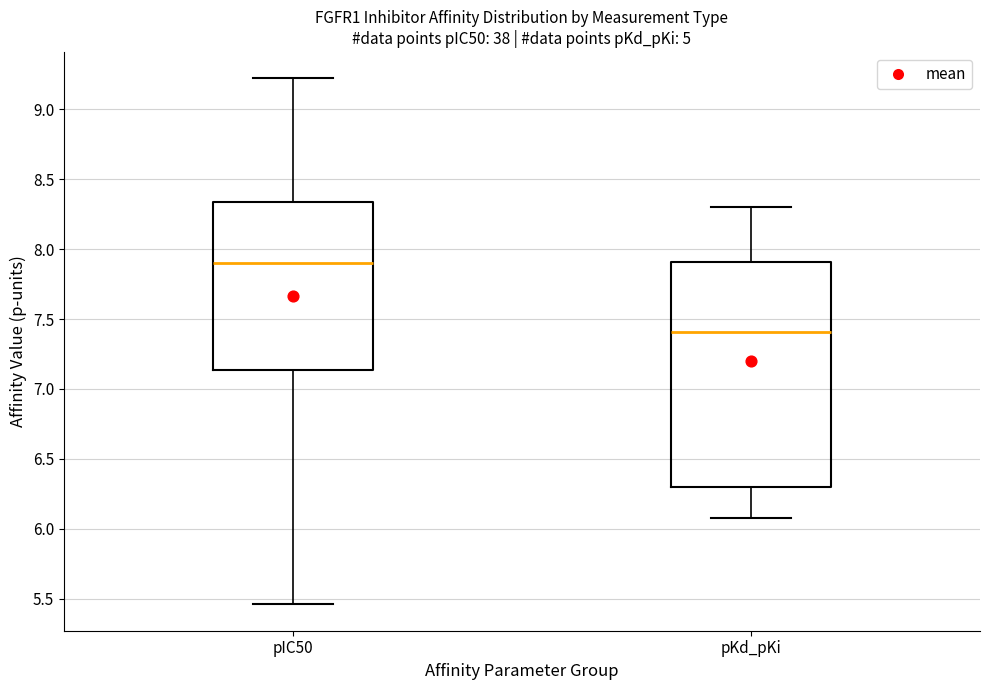

Which box is the tallest, from its lower edge to its upper edge?

pKd_pKi